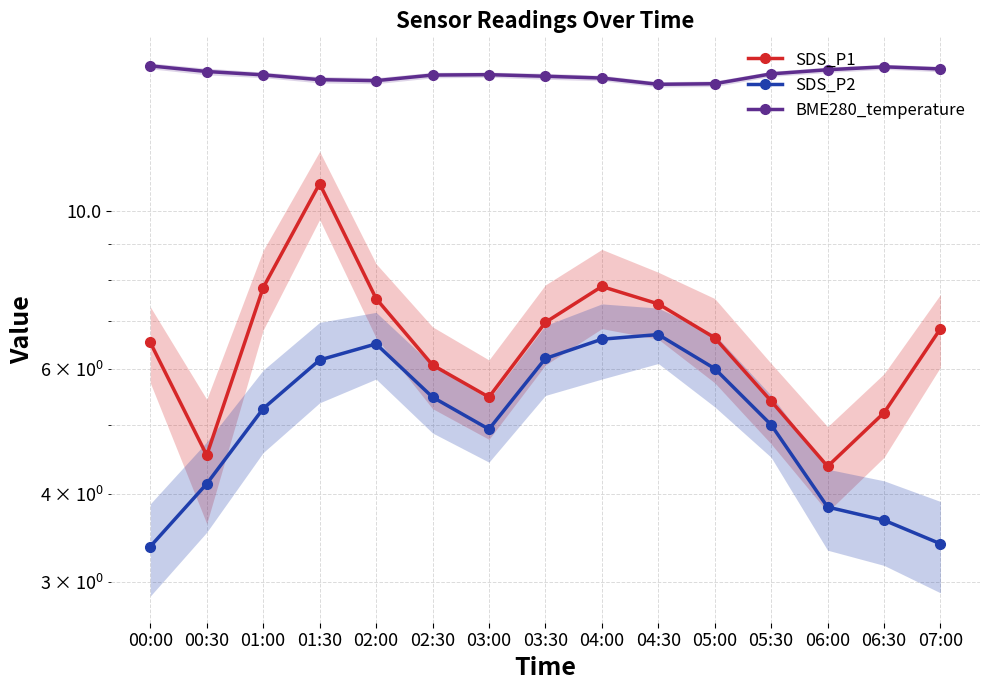

Does the chart have visible grid lines?

Yes